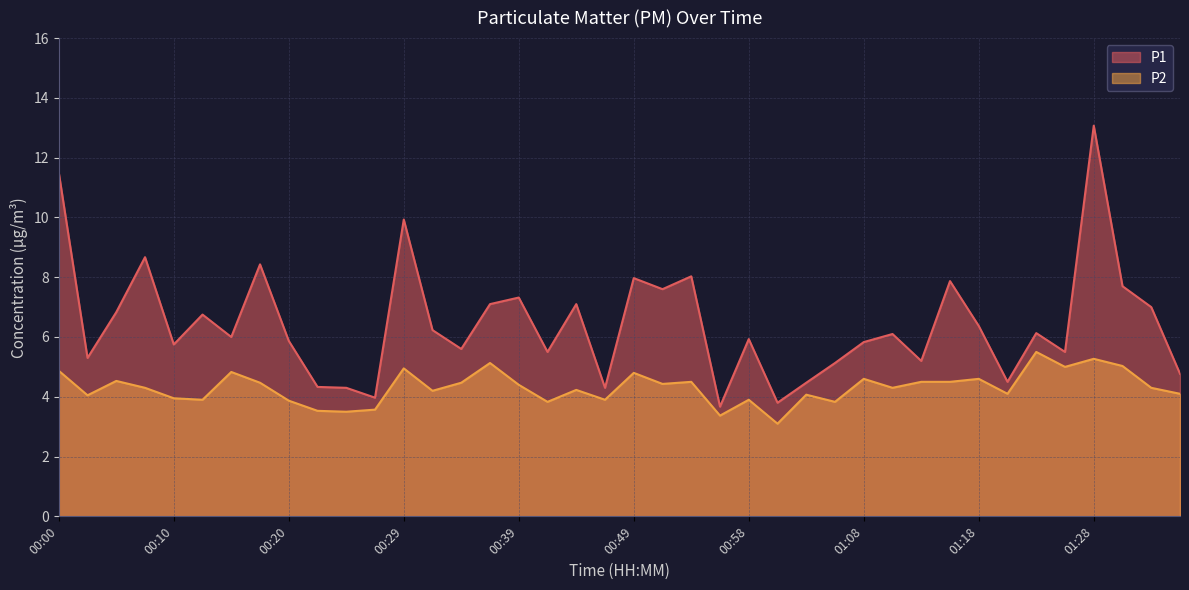

Is it true that P2 equals 4.5 at 01:15?

True